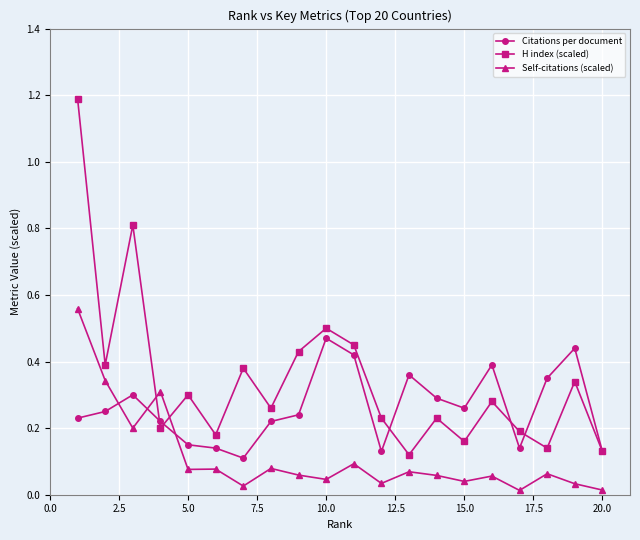

What is the maximum value shown in the chart?

1.2